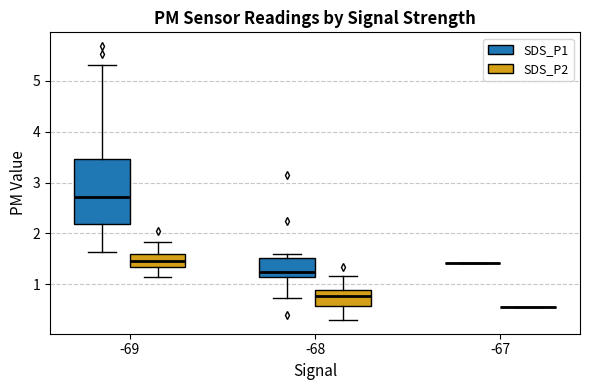

Where does the lower whisker of the box for -68 (SDS_P1) end on the y-axis? The values are not printed on the chart, so give them approximately, as read against the axis.

0.7